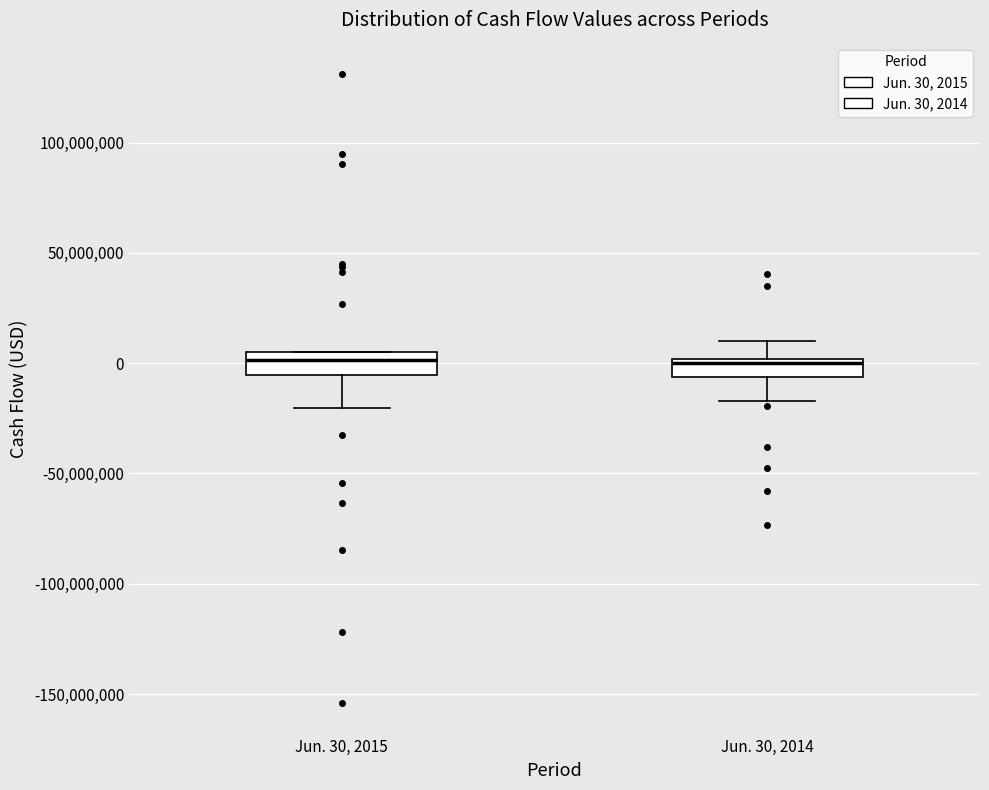

Reading left to right, transcribe this box plot: for each box, give where its median line is, the range the box spans, and where its two whiskers end, as read against the y-axis. The values are not printed on the chart, so give them approximately, as read against the axis.

Jun. 30, 2015: median 0, box -5000000 to 5000000, whiskers -20000000 to 5000000
Jun. 30, 2014: median 0 (just below the box's upper edge), box -5000000 to 0, whiskers -15000000 to 10000000